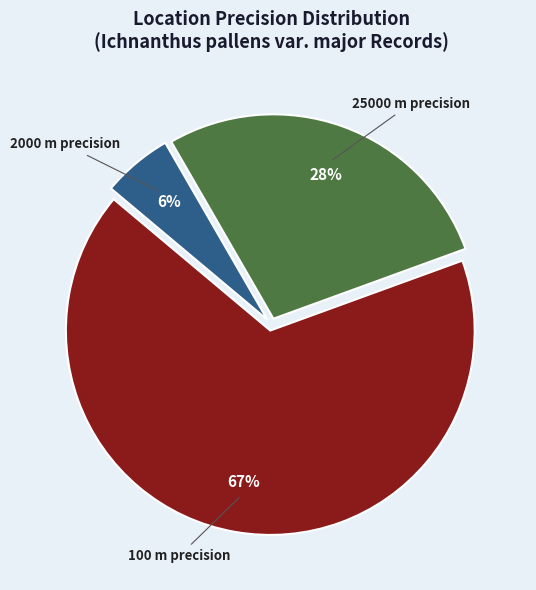

To the nearest percent, what is the average slice percentage?

33%